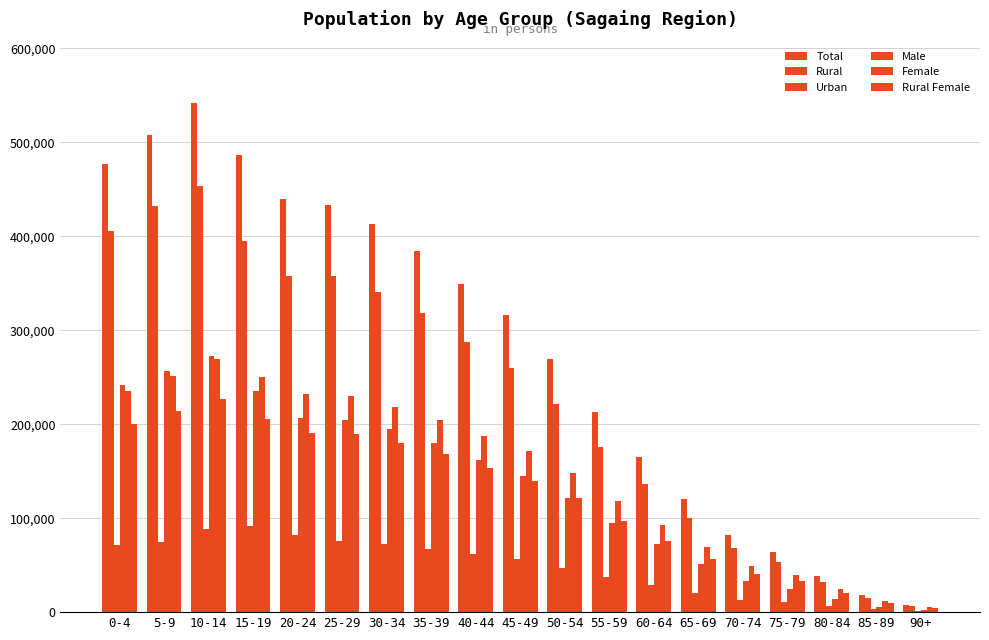

How many data points does each series have?

19